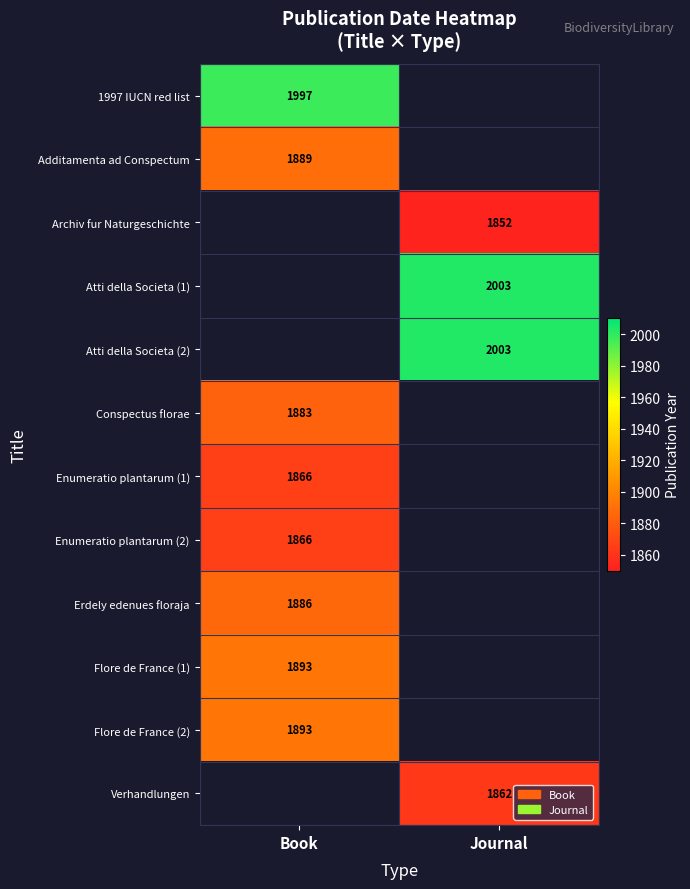

At how many categories does at least one series exceed 1993?

2